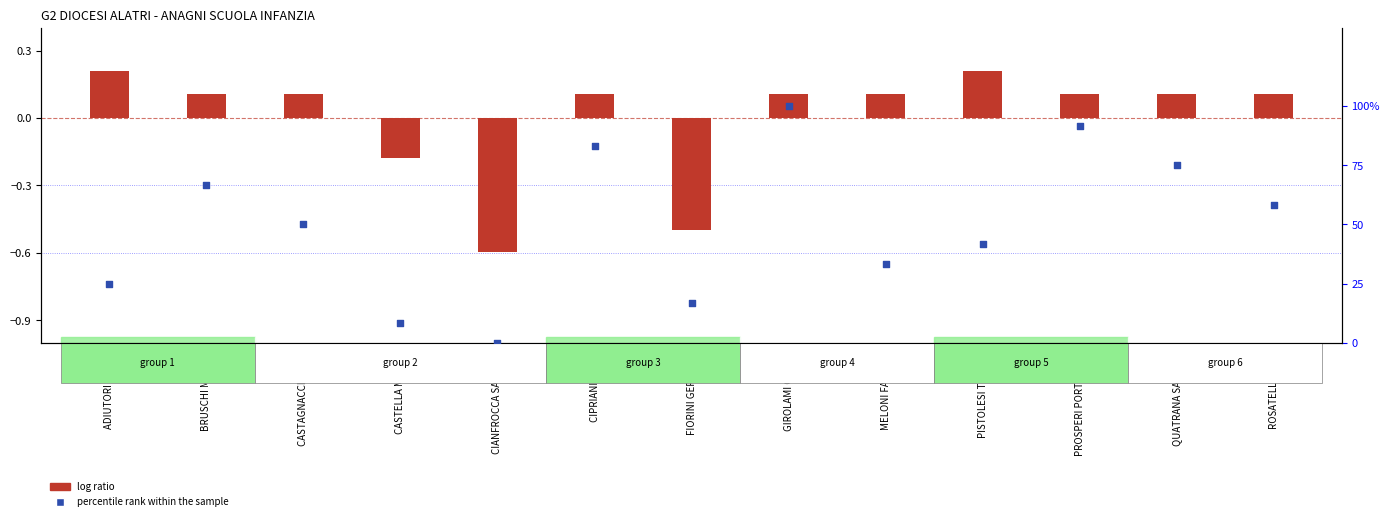

What are all the series names shown in the legend?

log ratio, percentile rank within the sample